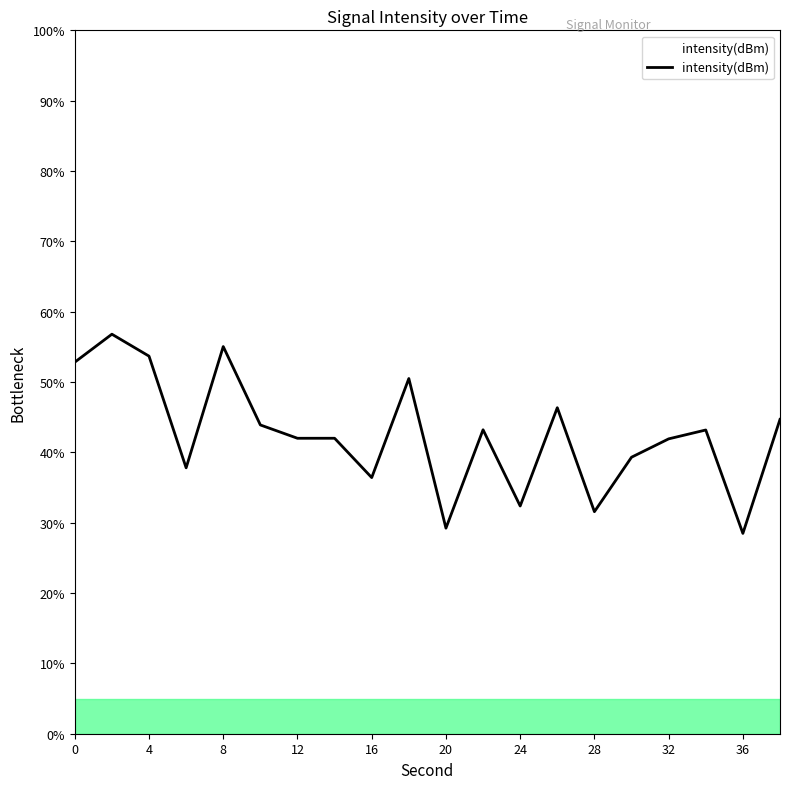

What is the difference between the maximum and minimum values?

28.3